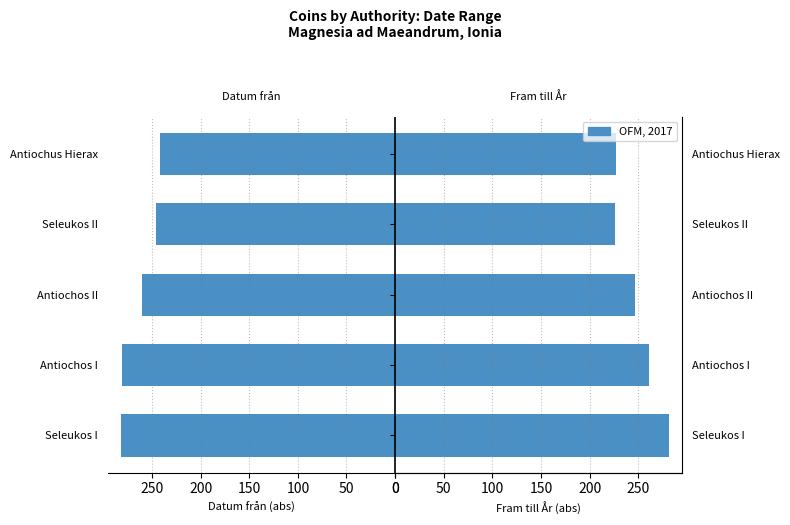

True or false: OFM, 2017 has a value of 332 at 150.

False